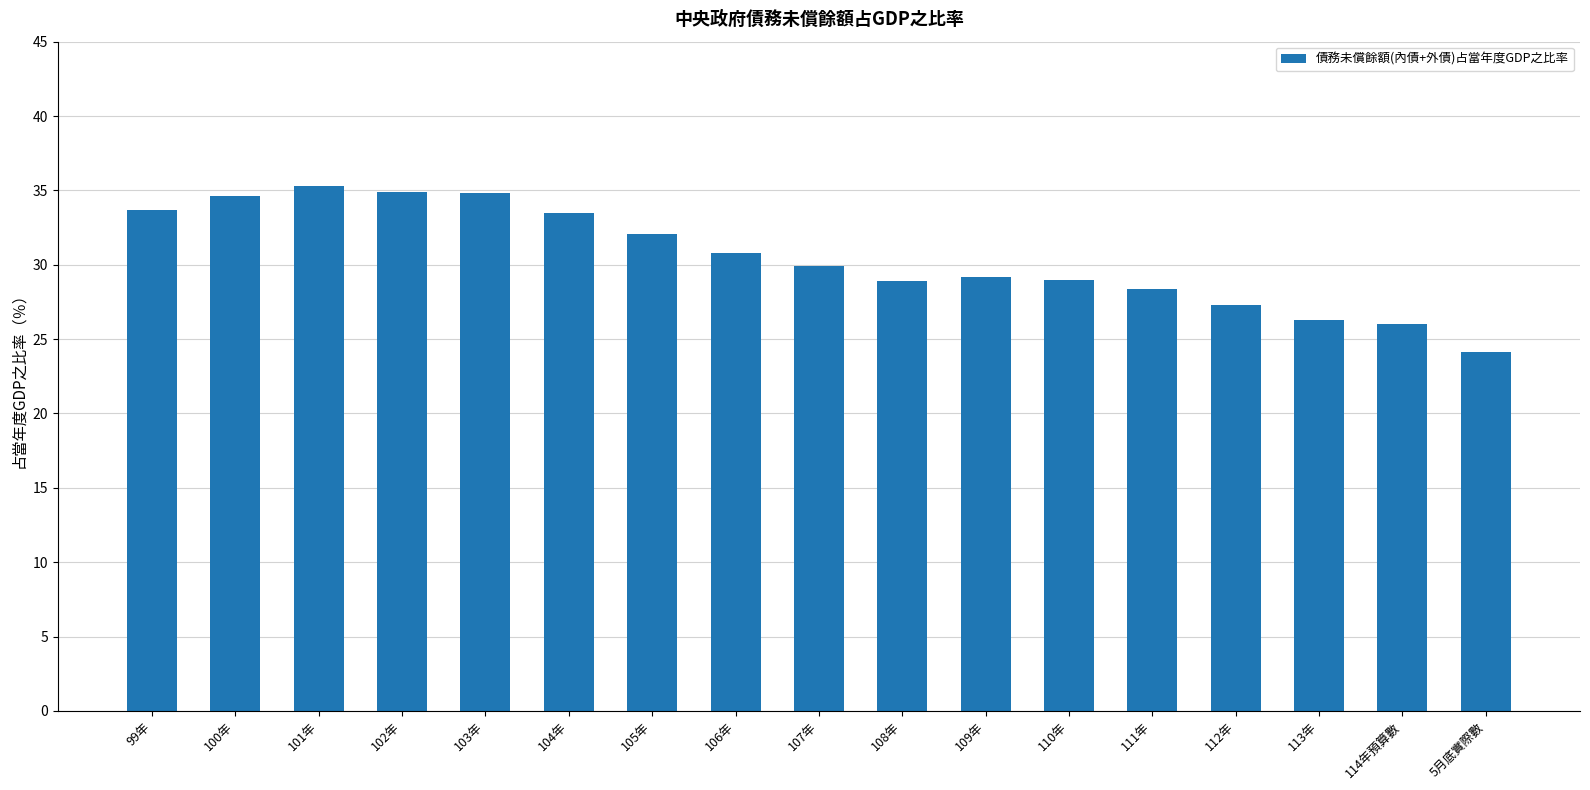

What is the label of the 11th bar from the right?

105年